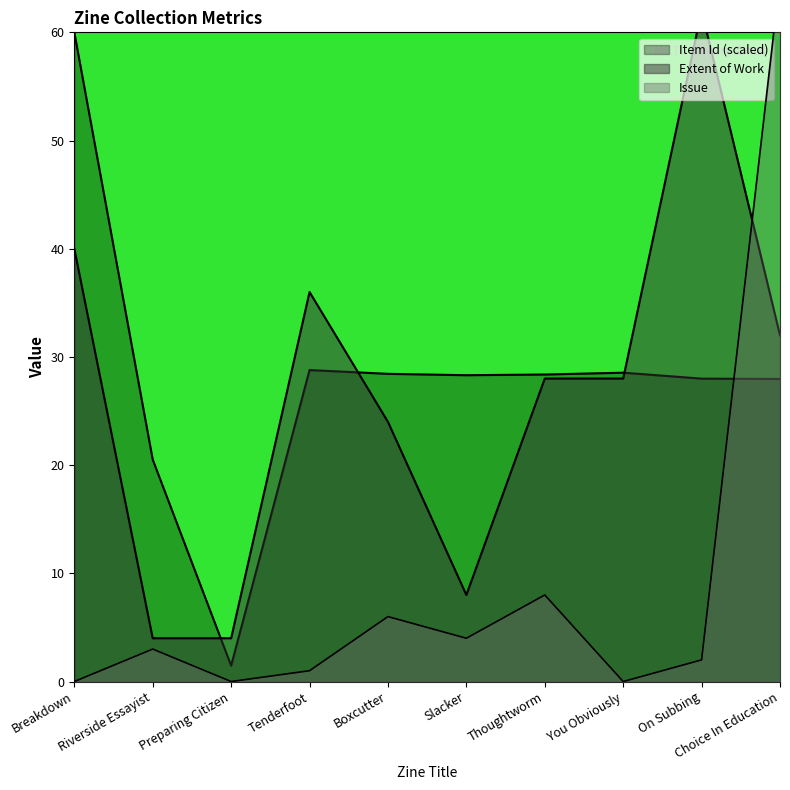

At You Obviously, list the series in order from smallest to largest.

Issue, Extent of Work, Item Id